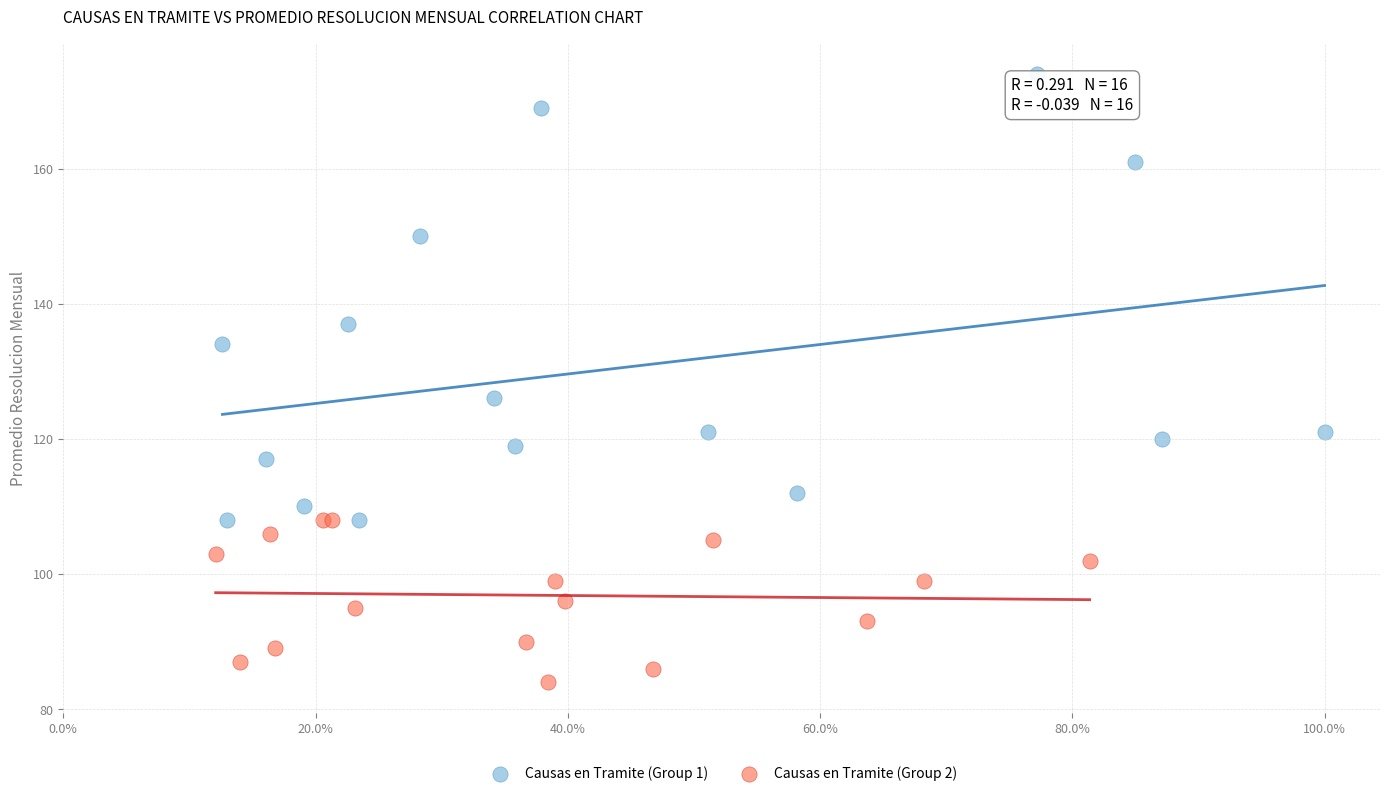

Which series contains the lowest Y value?

Causas en Tramite (Group 2)